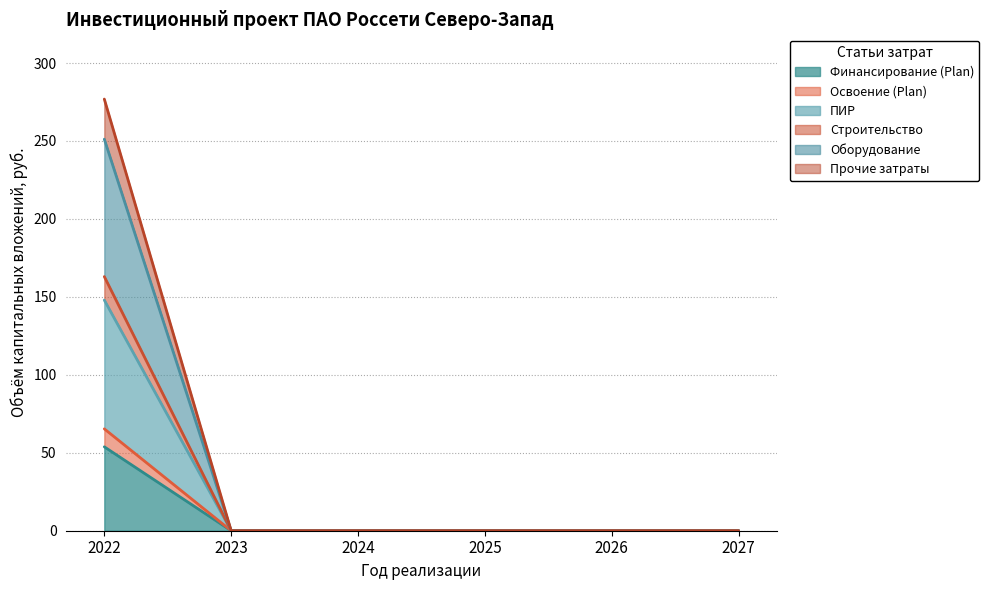

At how many categories does at least one series exceed 2?

1